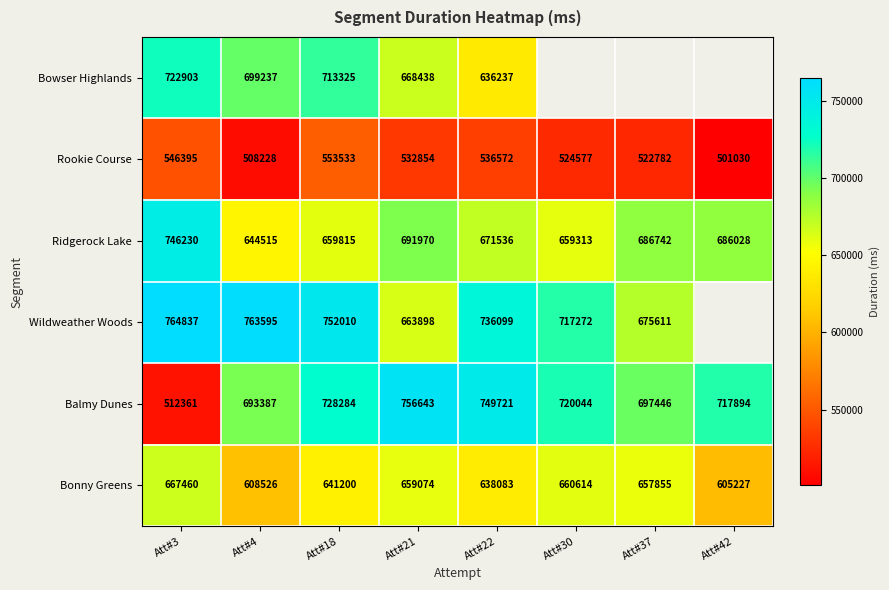

What is the total value across all series at Att#3?

3960186